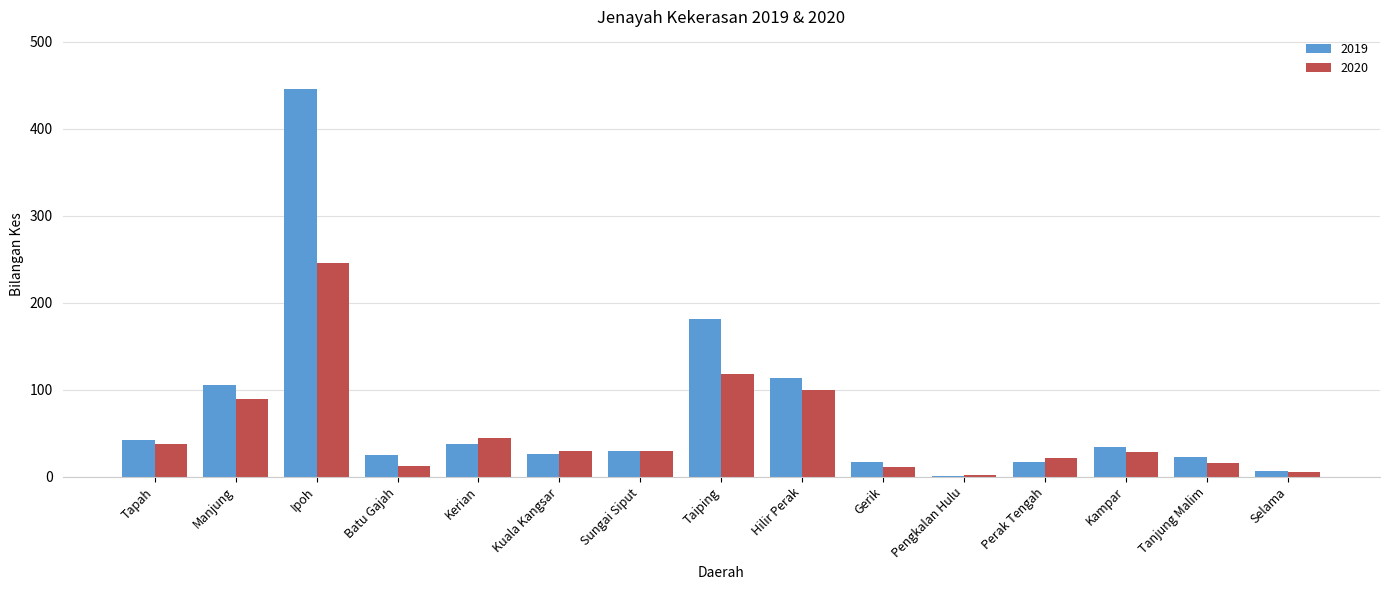

Which category has the highest value in the 2020 series?

Ipoh